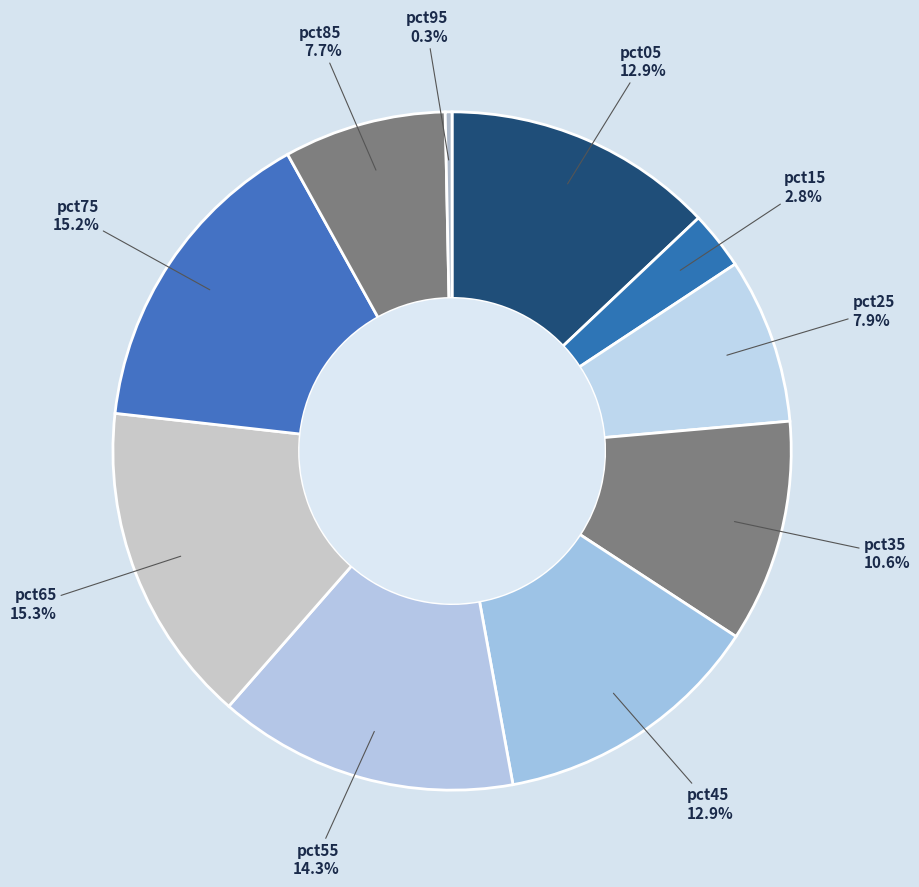

To the nearest percent, what is the difference between the largest and smallest slice percentages?

15%